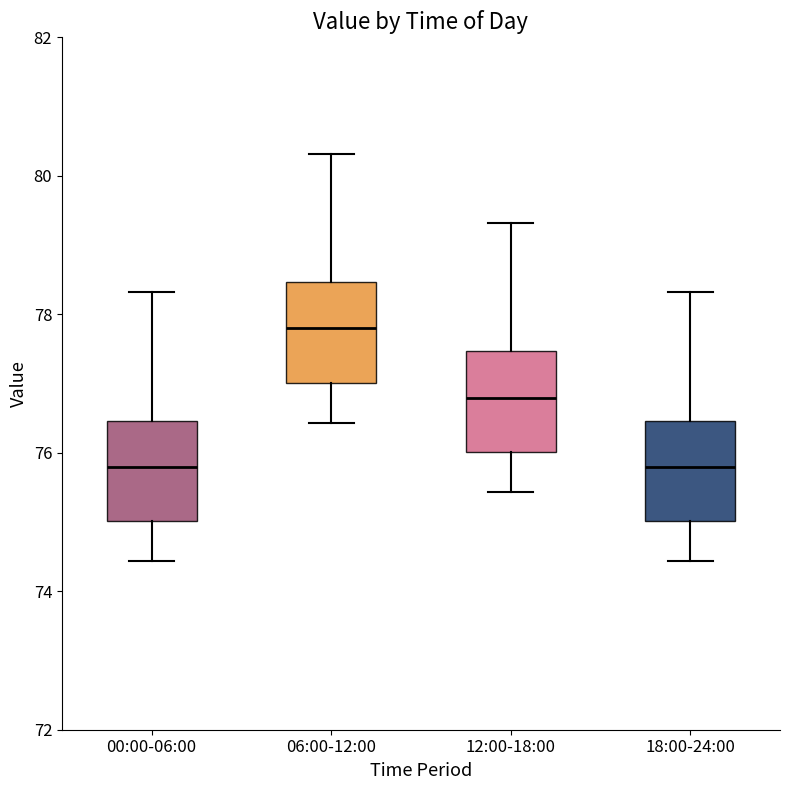

Reading left to right, read every box against the y-axis: the position of its median line, the range the box covers, and the ends of its whiskers. The values are not printed on the chart, so give them approximately, as read against the axis.

00:00-06:00: median 75.8, box 75.0 to 76.4, whiskers 74.4 to 78.4
06:00-12:00: median 77.8, box 77.0 to 78.4, whiskers 76.4 to 80.4
12:00-18:00: median 76.8, box 76.0 to 77.4, whiskers 75.4 to 79.4
18:00-24:00: median 75.8, box 75.0 to 76.4, whiskers 74.4 to 78.4